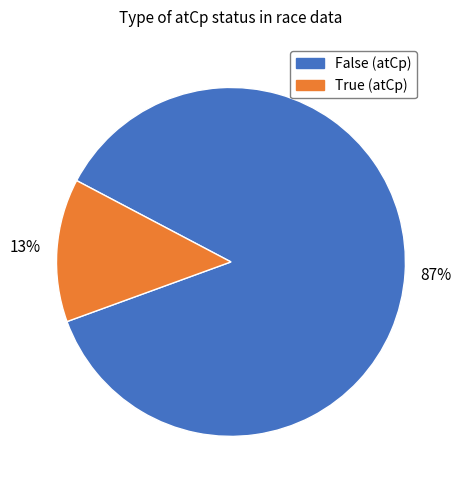

Is there any slice that represents more than half of the pie?

Yes